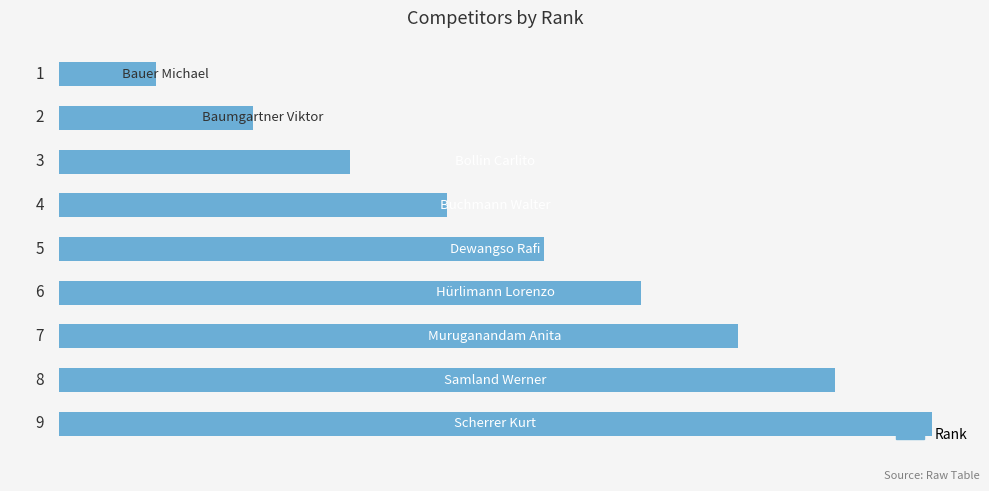

What is the greatest value displayed?

9